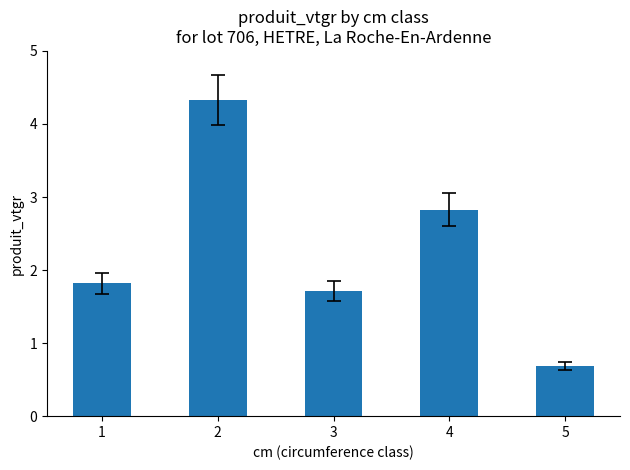

What is the change in value from 4 to 5?

-2.1